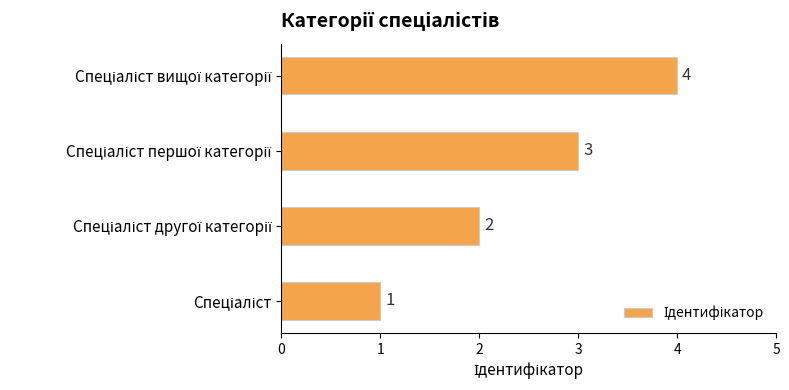

Count the values in the range 2 to 4.

3